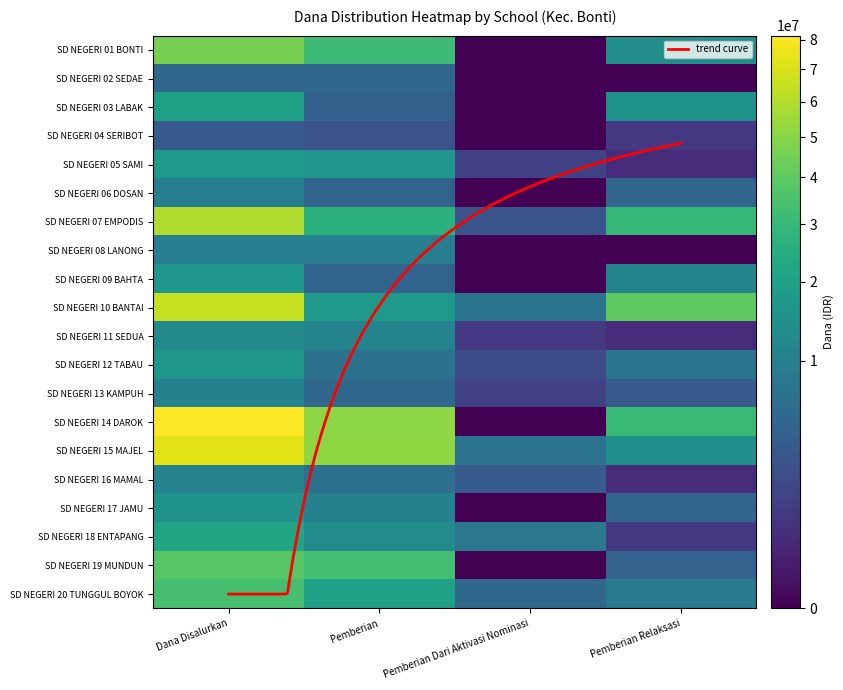

What is the sum of the SD NEGERI 08 LANONG values at Pemberian and Dana Disalurkan?

19350000